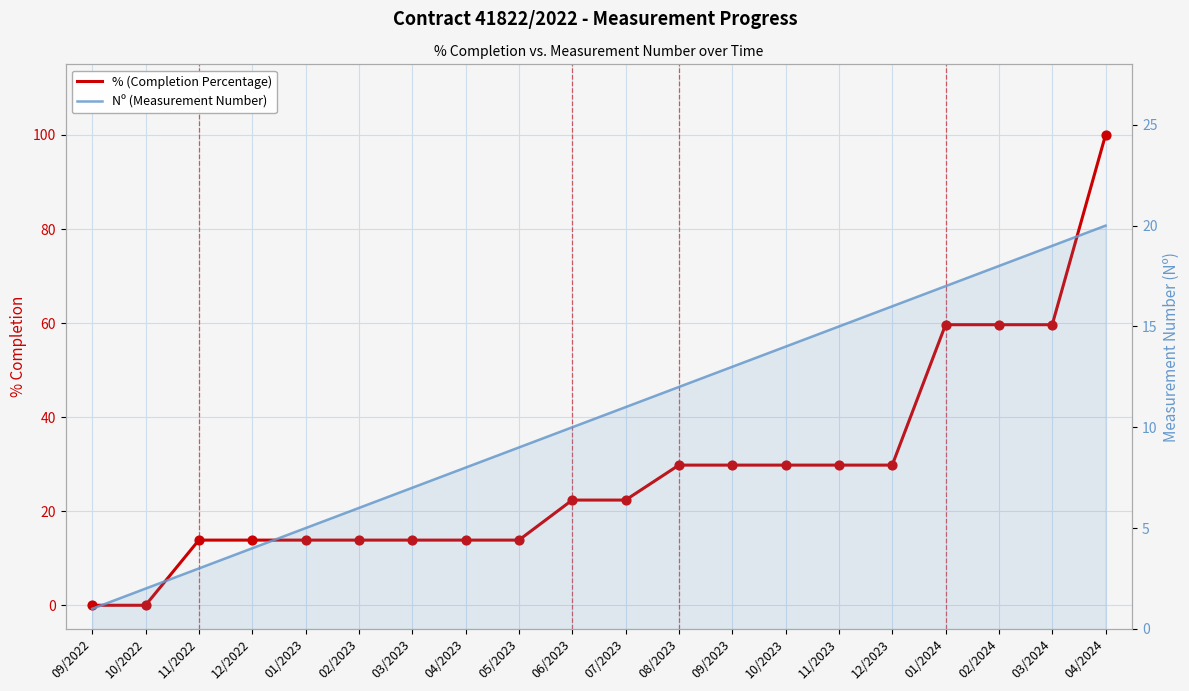

What is the total value across all series at 09/2023?

42.8